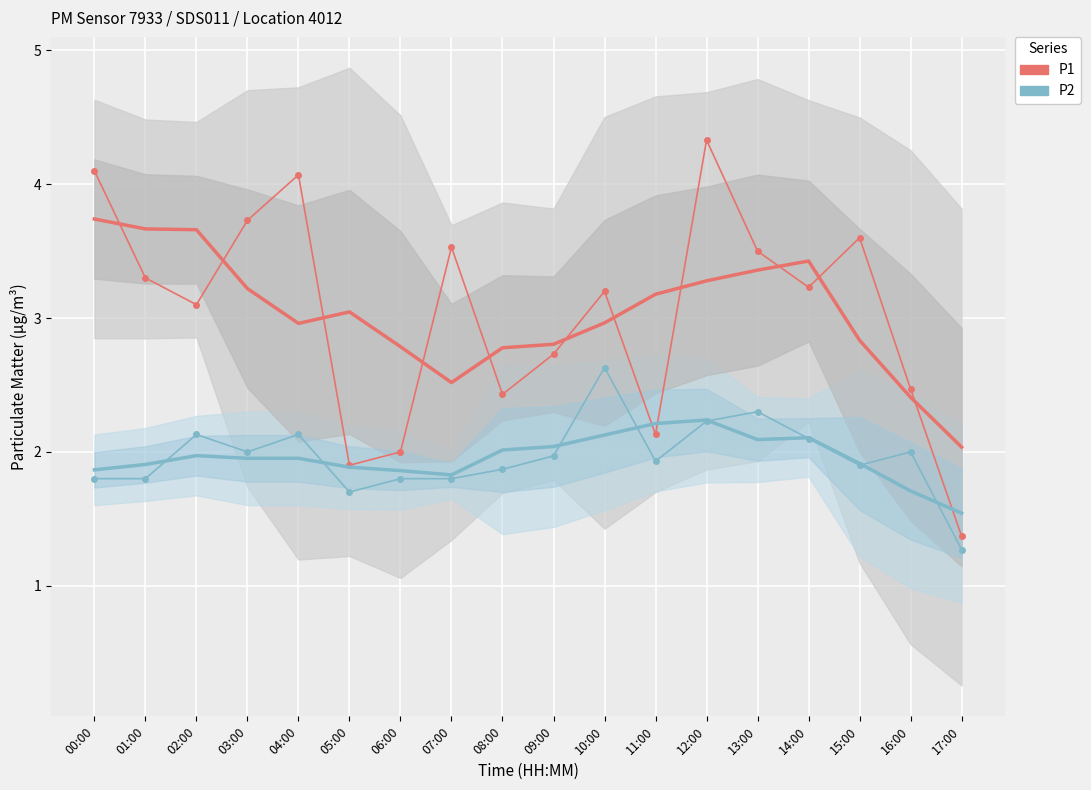

At which category does P1 reach its first local peak?

04:00